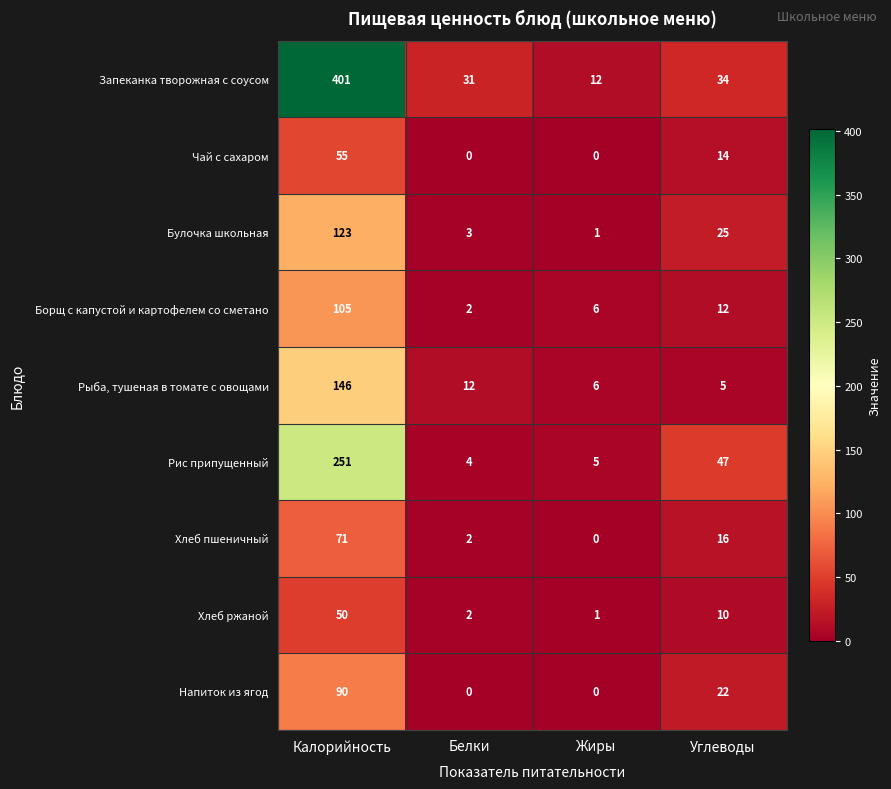

Count the number of data series in this chart.

9